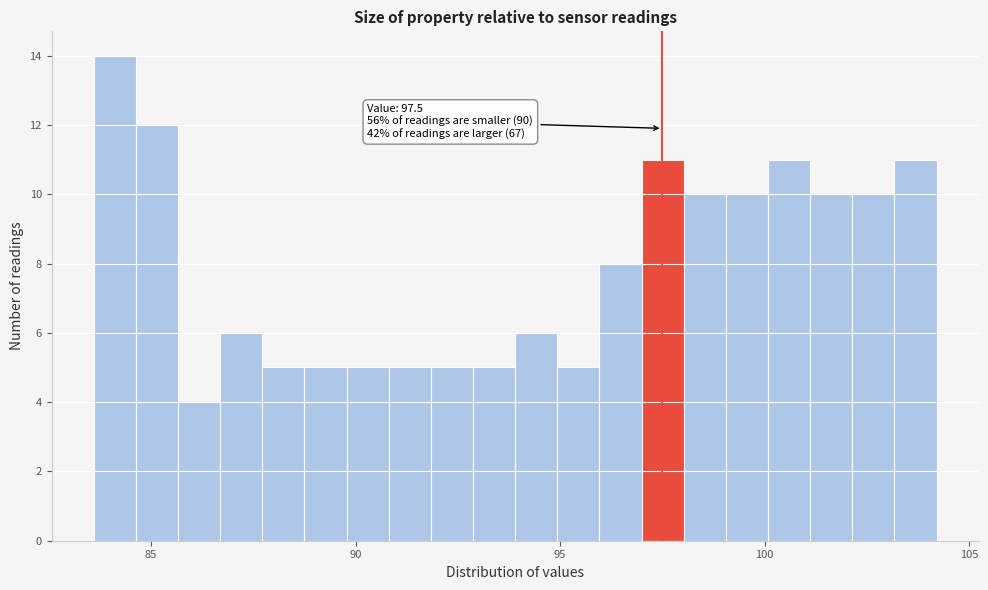

Read against the x-axis, roughly where is the centre of the tallest bar?

84.0